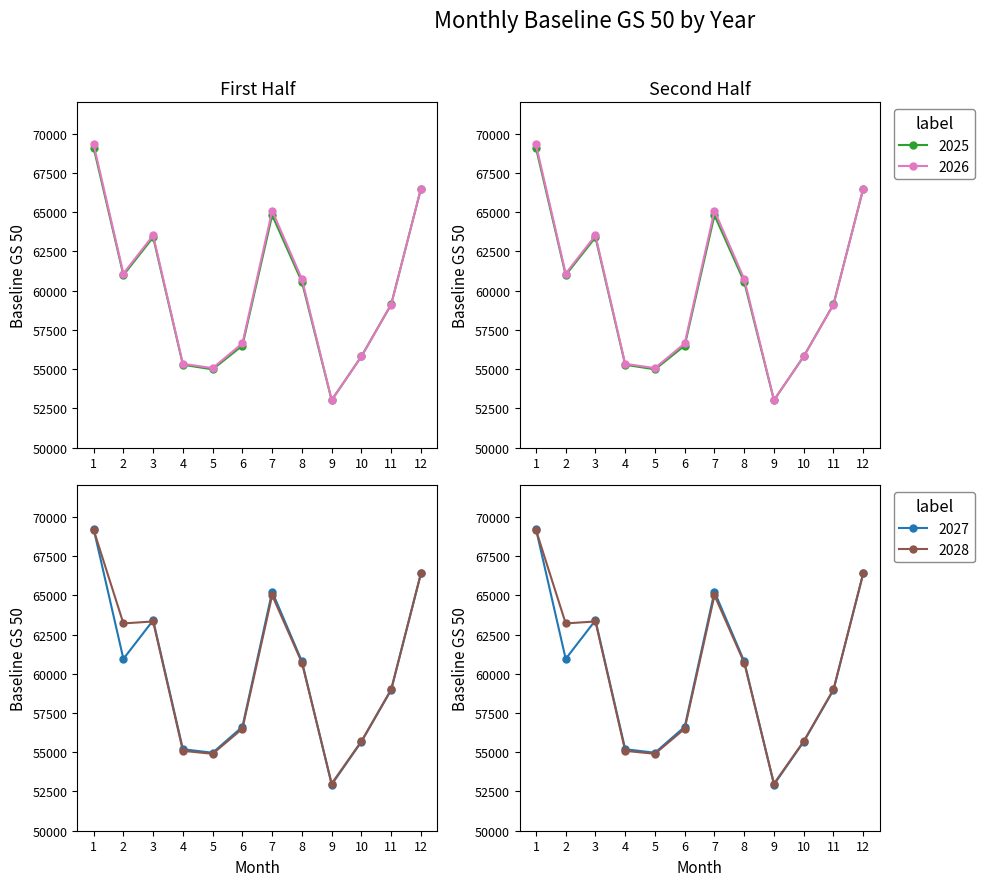

What value does the 2026 series have at 9?

53045.6